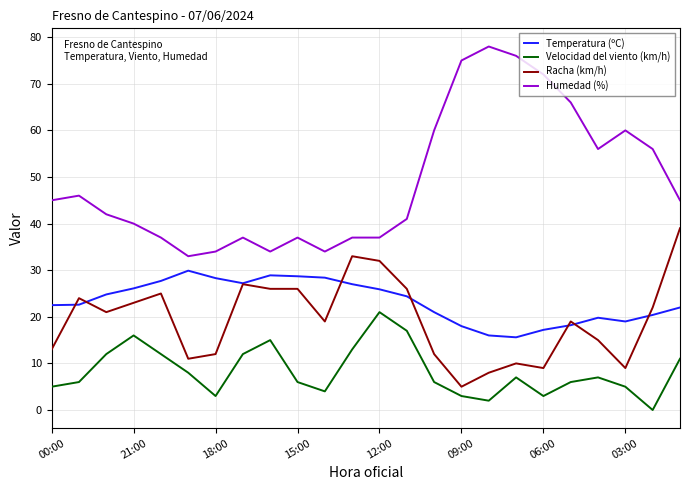

What is the minimum value for Humedad (%)?

33.0